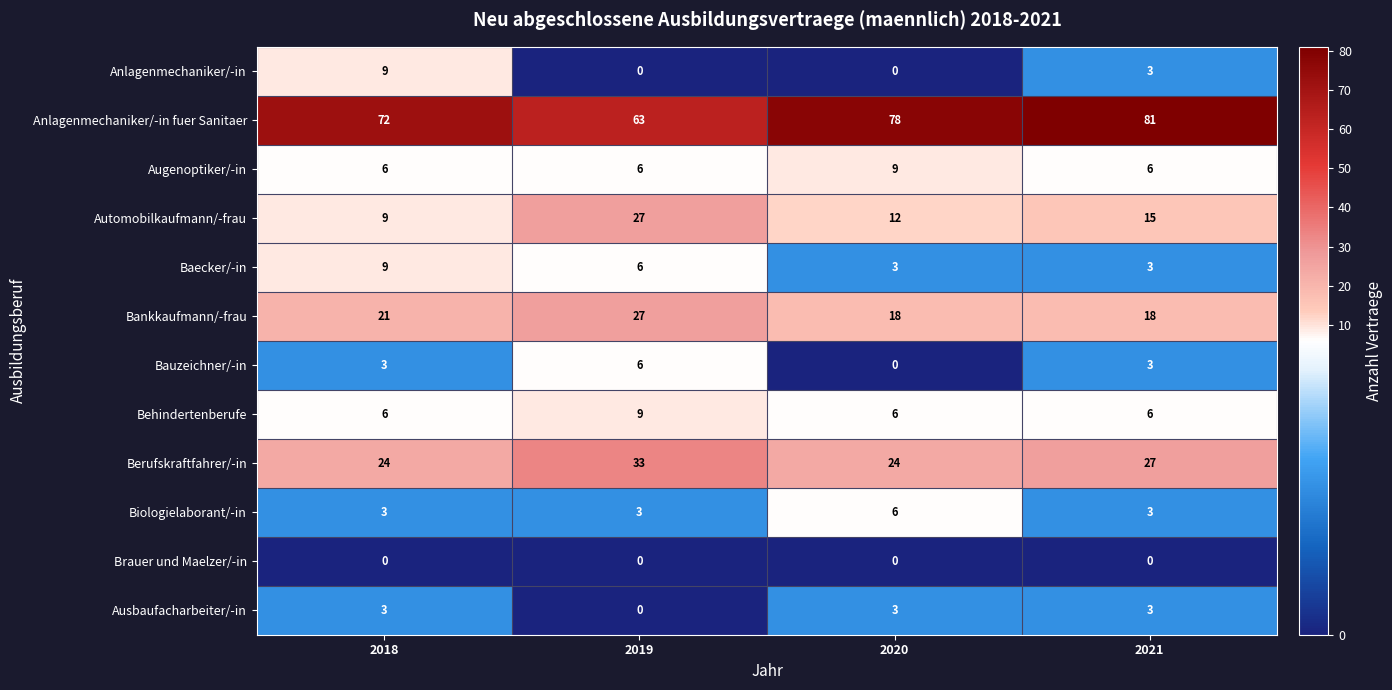

What is the sum of the Baecker/-in values at 2019 and 2020?

9